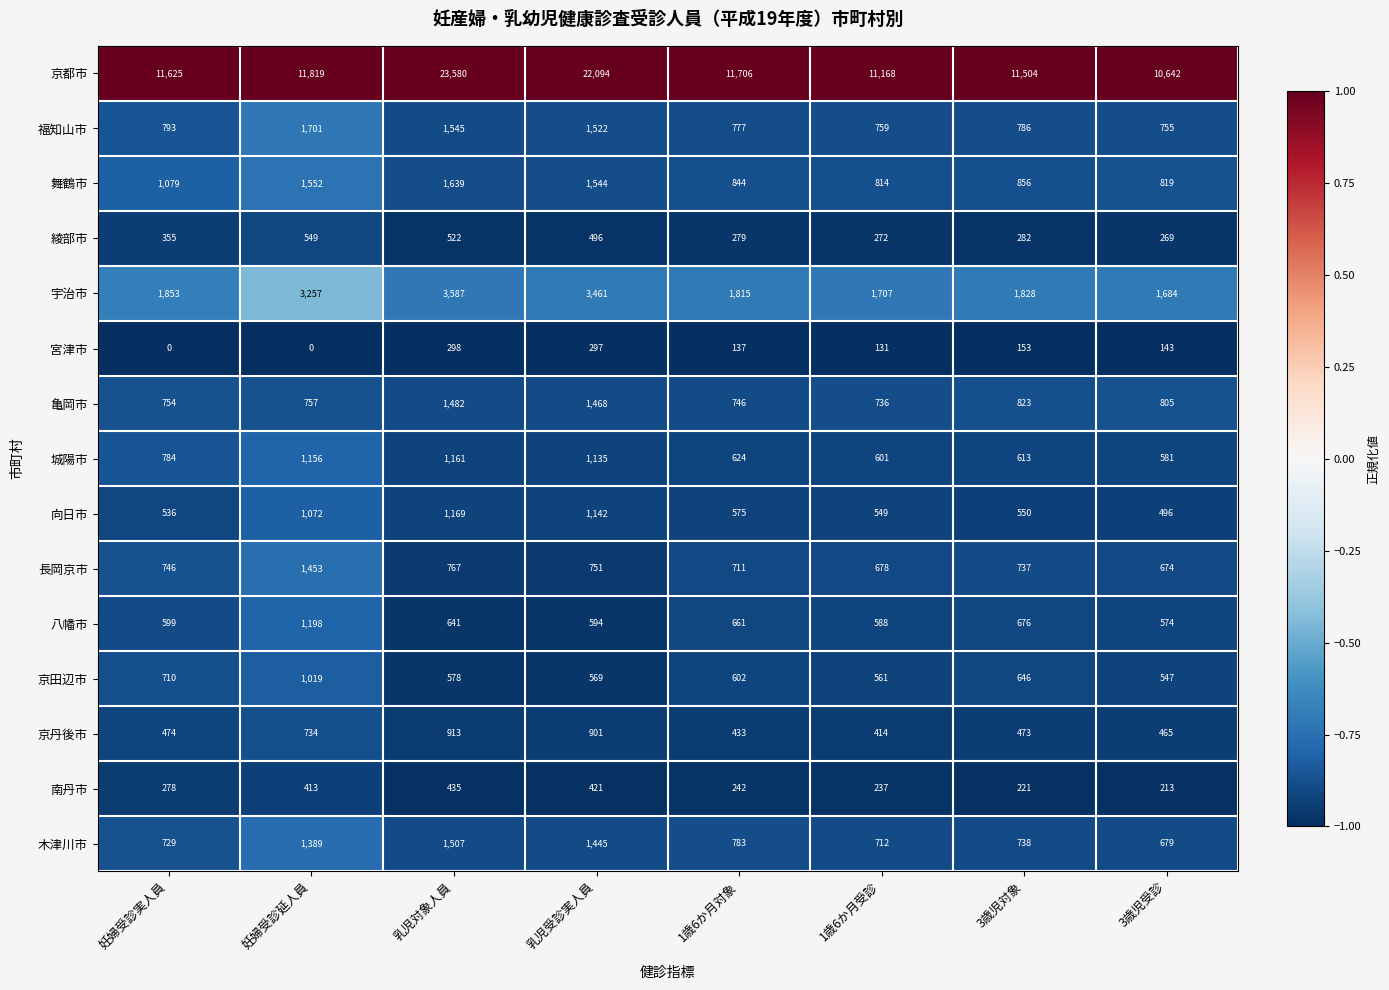

What is the maximum value for 京丹後市?

913